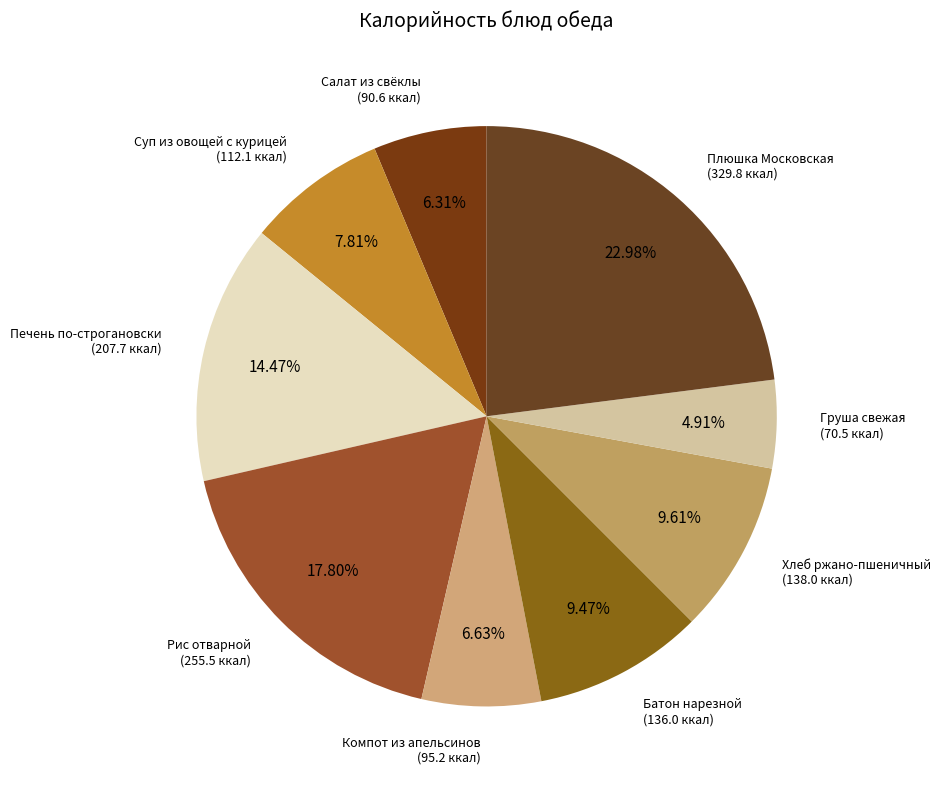

To the nearest percent, what is the difference between the Плюшка Московская and Салат из свёклы slice percentages?

17%